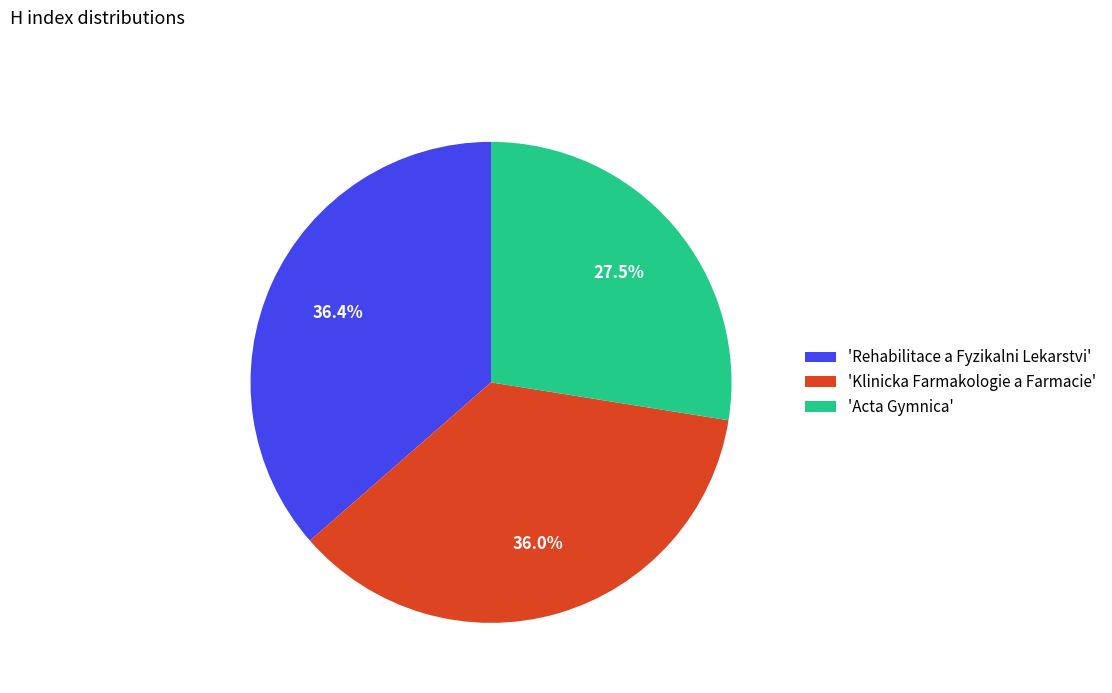

Combined, what portion of the pie is 'Acta Gymnica' and 'Klinicka Farmakologie a Farmacie'?

63.6%